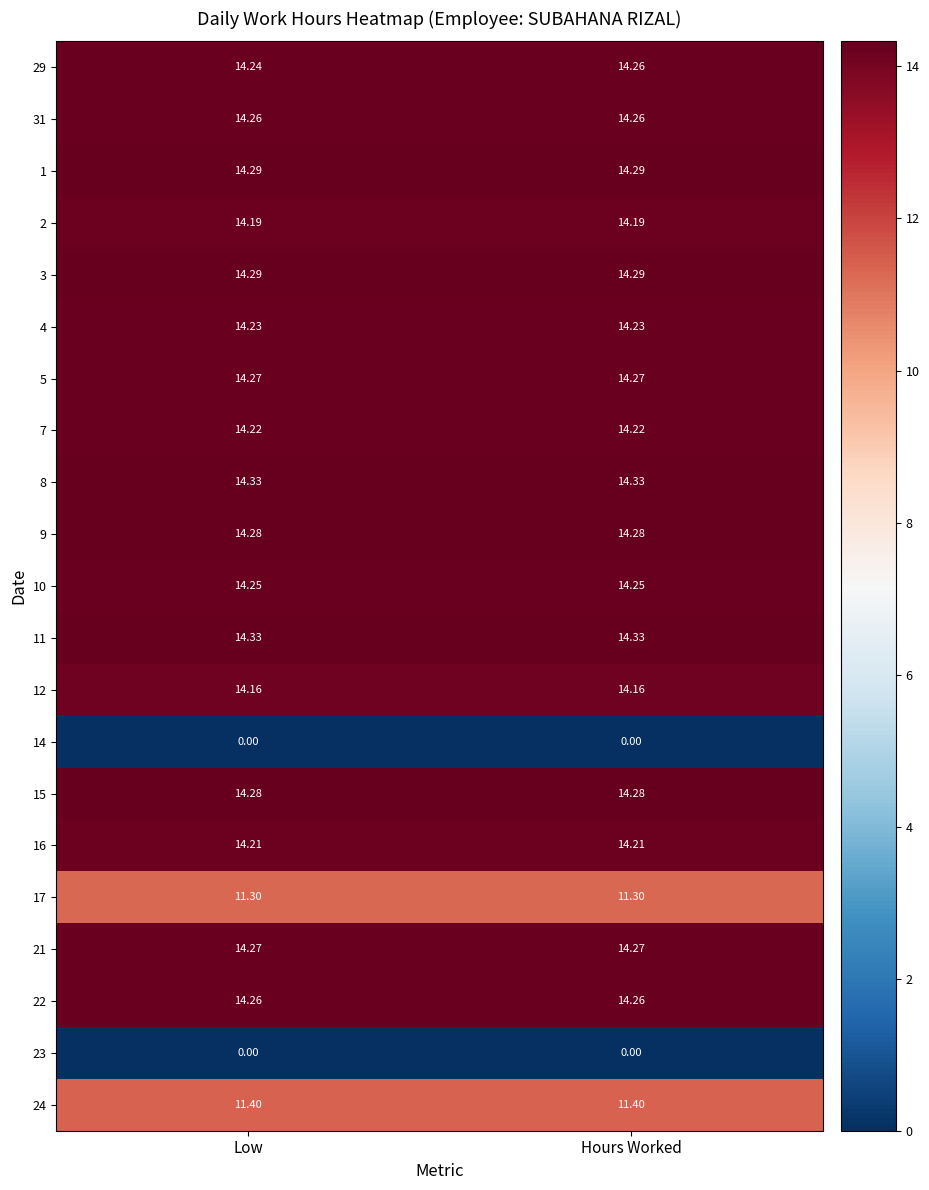

Which series has the largest range (max minus min)?

29